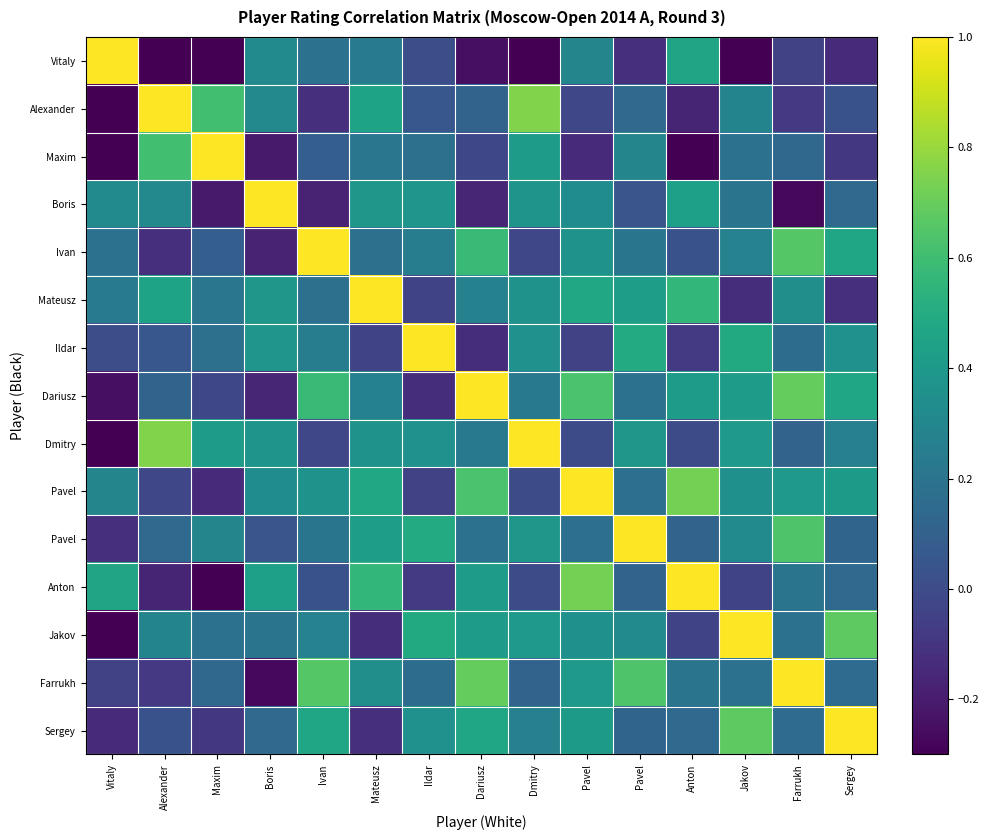

At which category is the sum across all series the highest?

Pavel